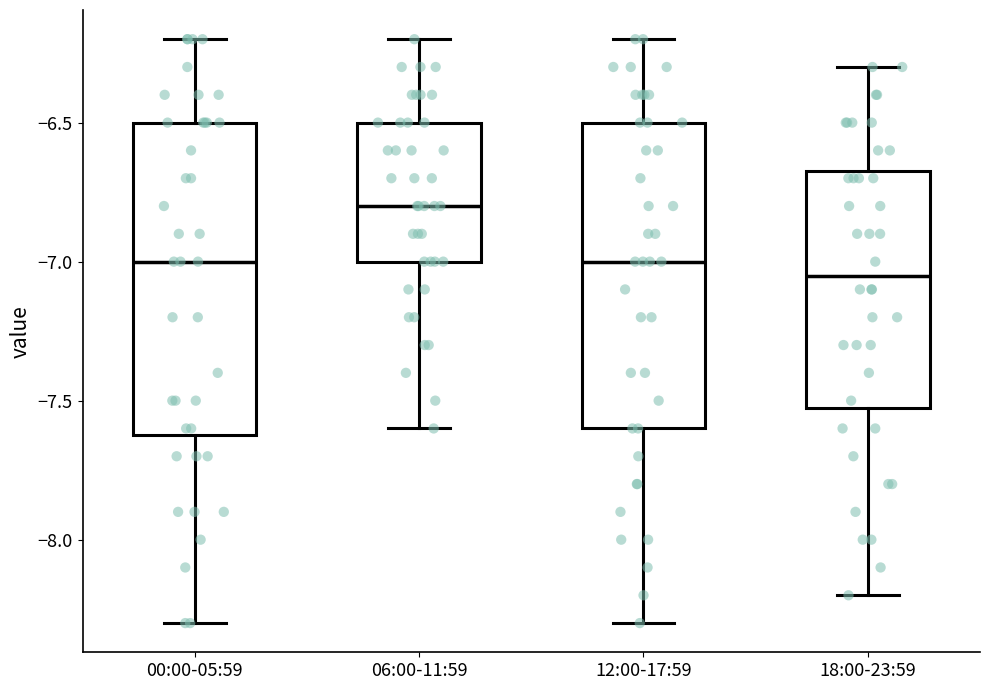

Where does the upper whisker of the box for 06:00-11:59 end on the y-axis? The values are not printed on the chart, so give them approximately, as read against the axis.

-6.20